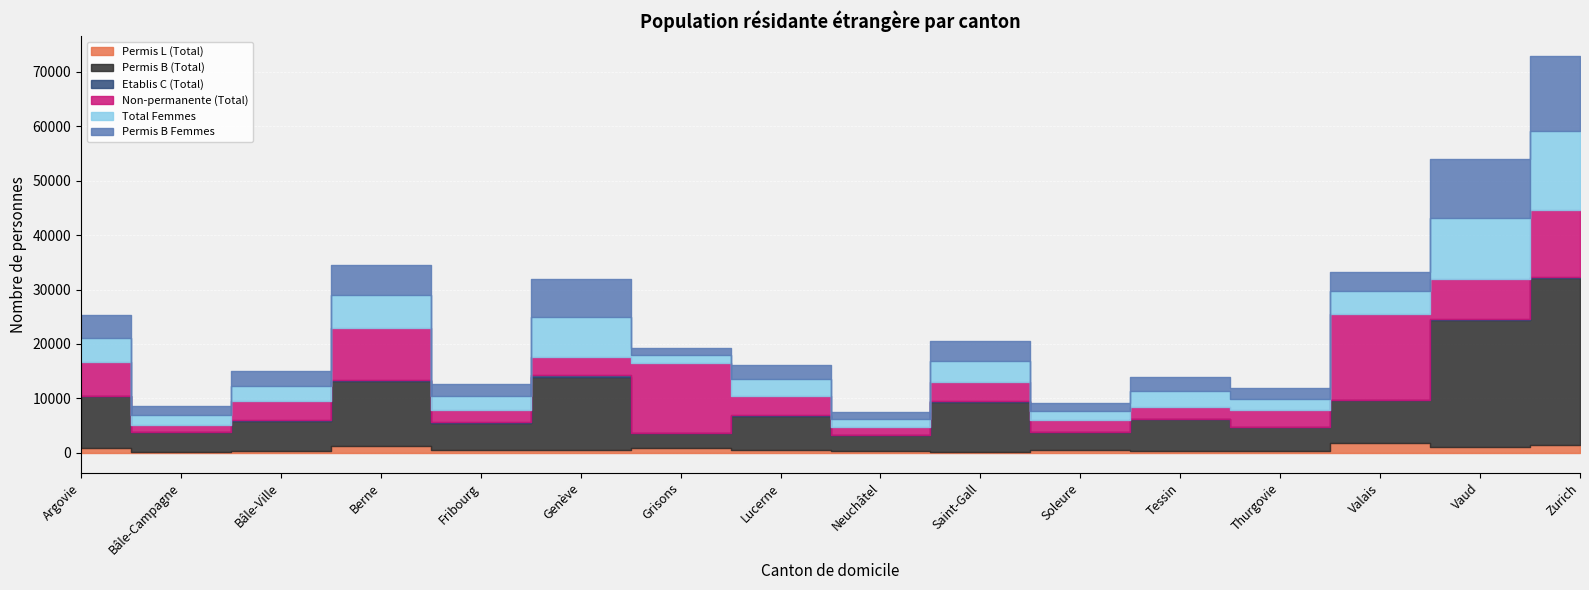

Which category has the highest value in the Permis L (Total) series?

Valais